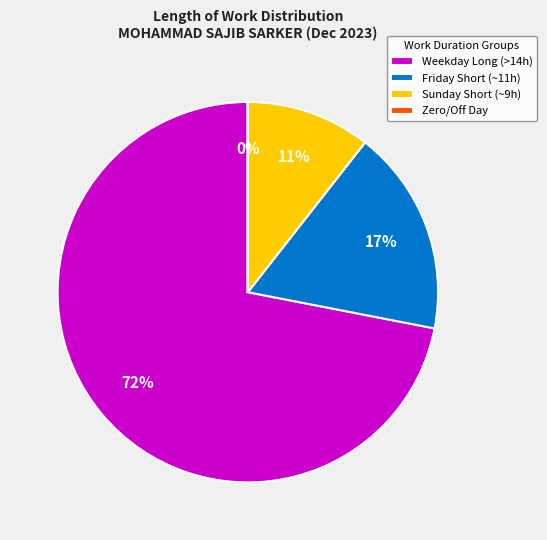

What is the largest slice in the pie chart?

Weekday Long (>14h)